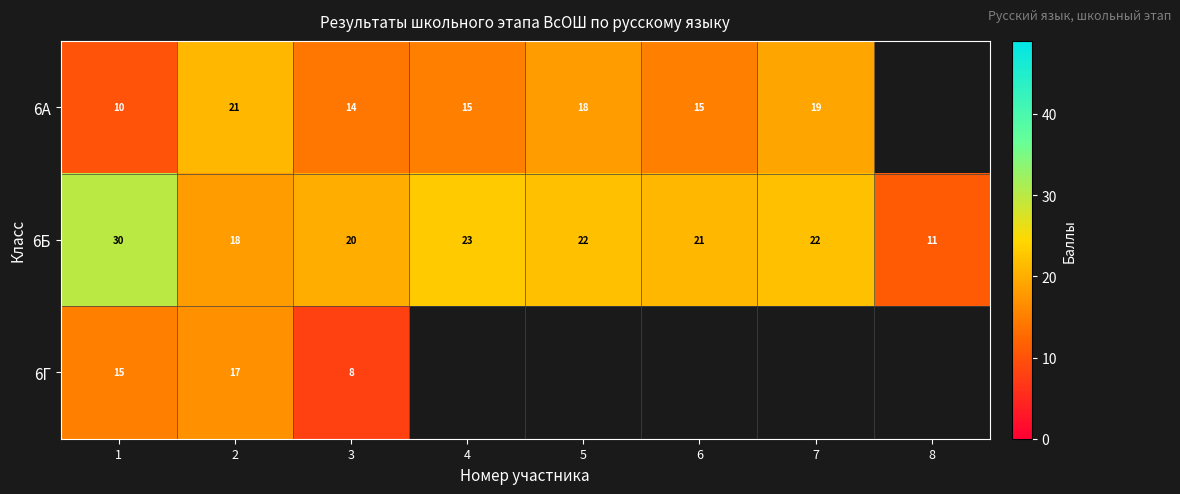

Is the value of 6Б at 7 greater than the value of 6Г at 1?

Yes